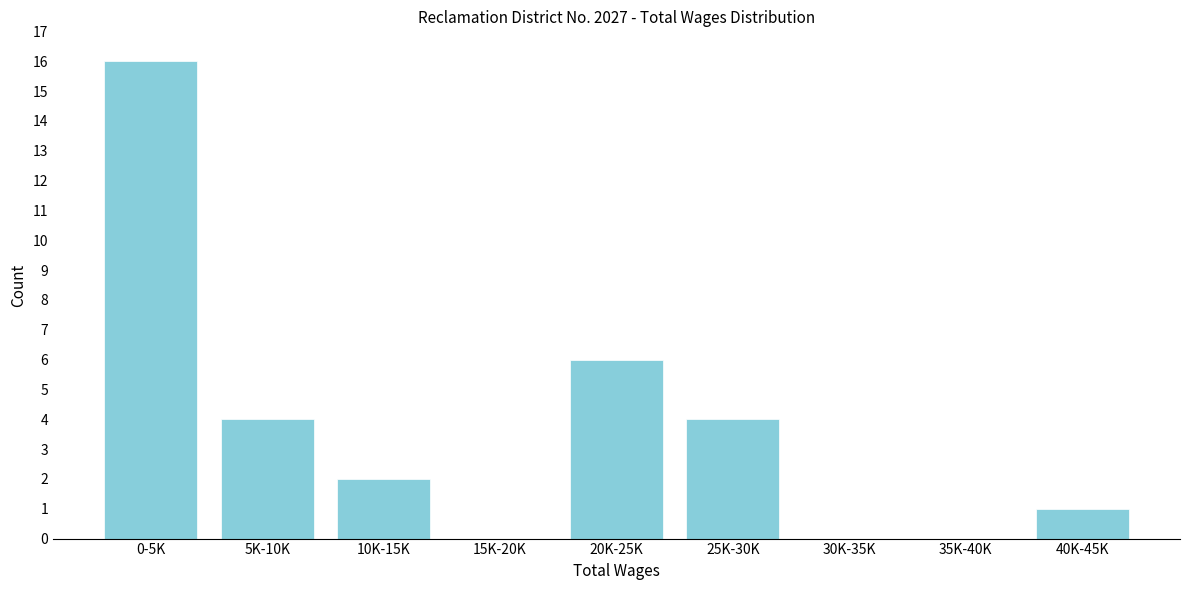

Reading right to left, what are all the values shown in this chart?

40K-45K=1	35K-40K=0	30K-35K=0	25K-30K=4	20K-25K=6	15K-20K=0	10K-15K=2	5K-10K=4	0-5K=16